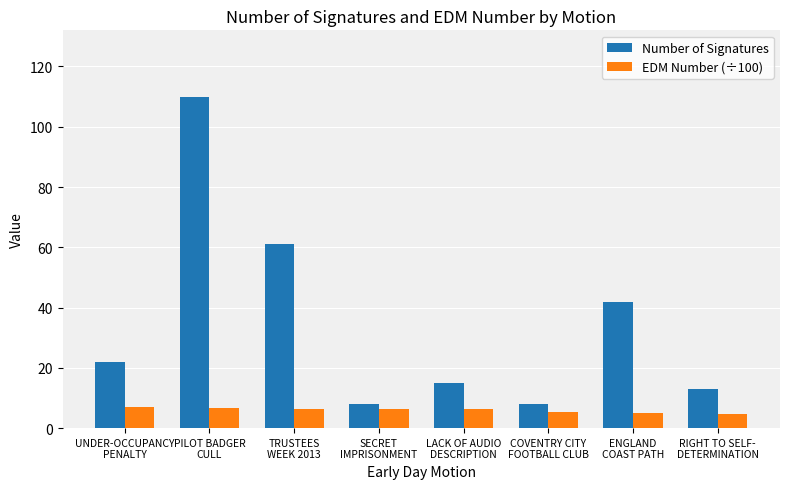

How many groups of bars are there?

8